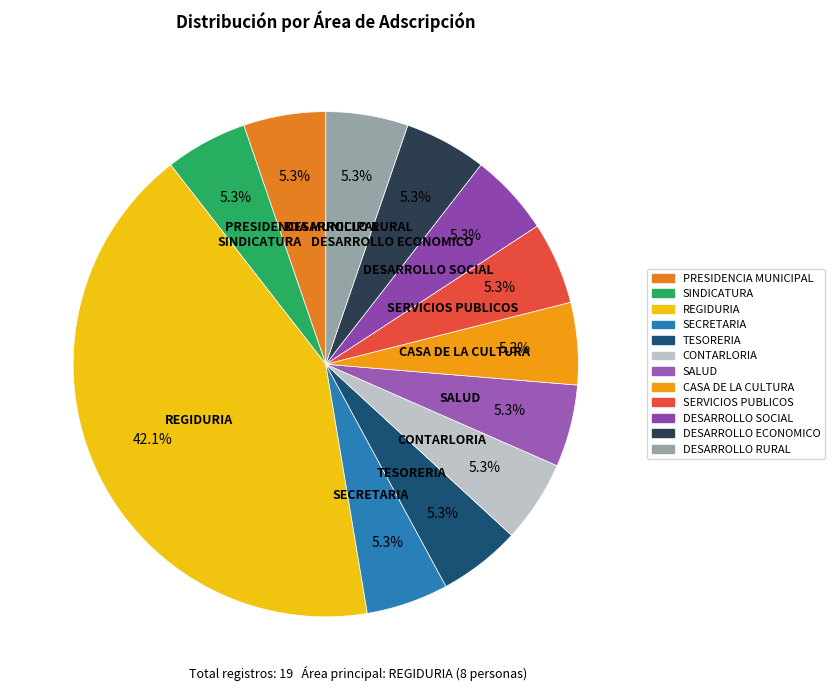

To the nearest percent, what portion does CASA DE LA CULTURA represent?

5%